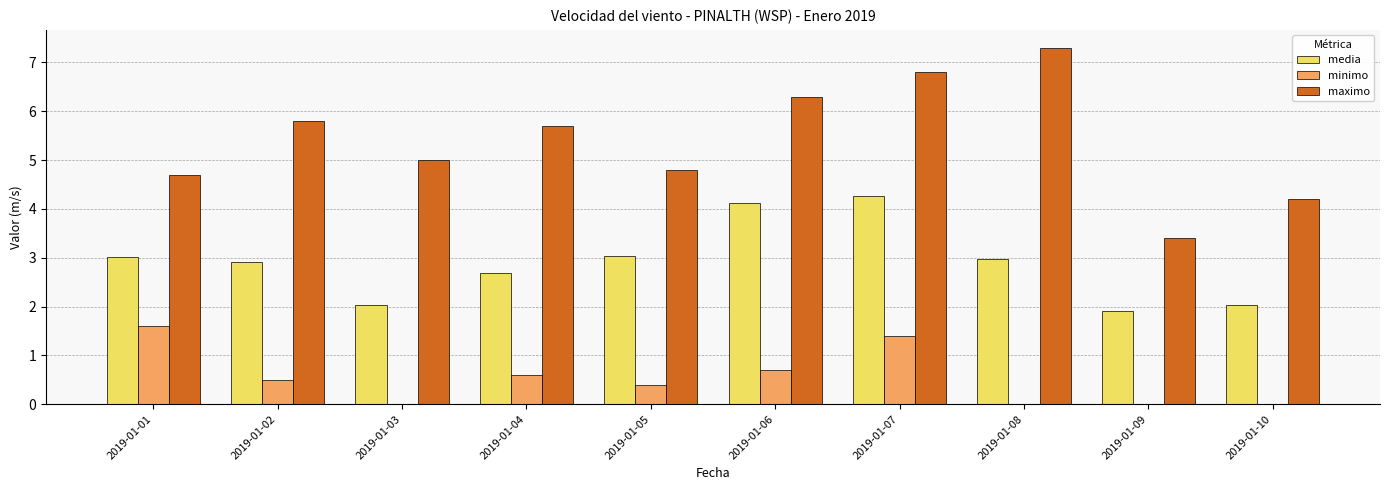

Are the bars horizontal?

No